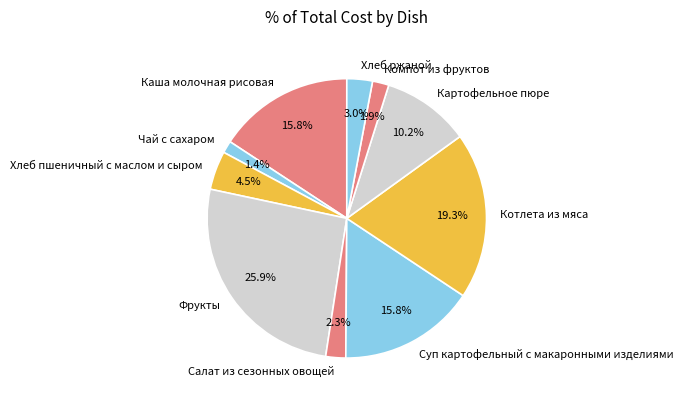

To the nearest percent, what is the difference between the Хлеб пшеничный с маслом и сыром and Фрукты slice percentages?

21%